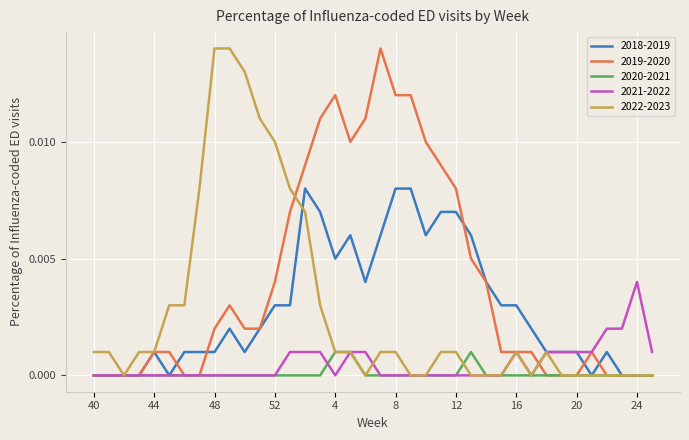

At how many categories does at least one series exceed 0?

37